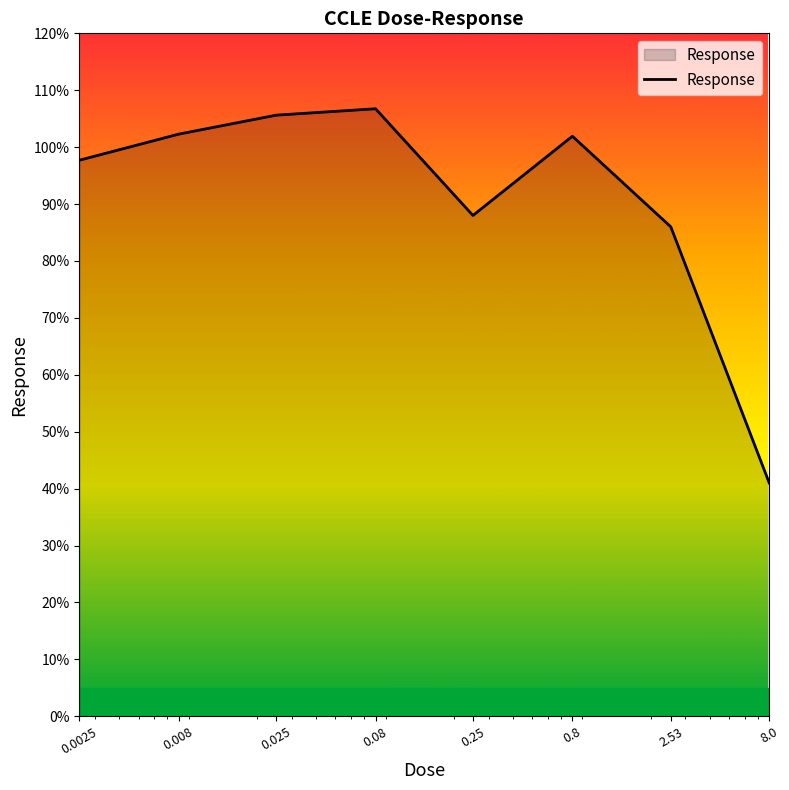

What is the minimum value shown in the chart?

41.0